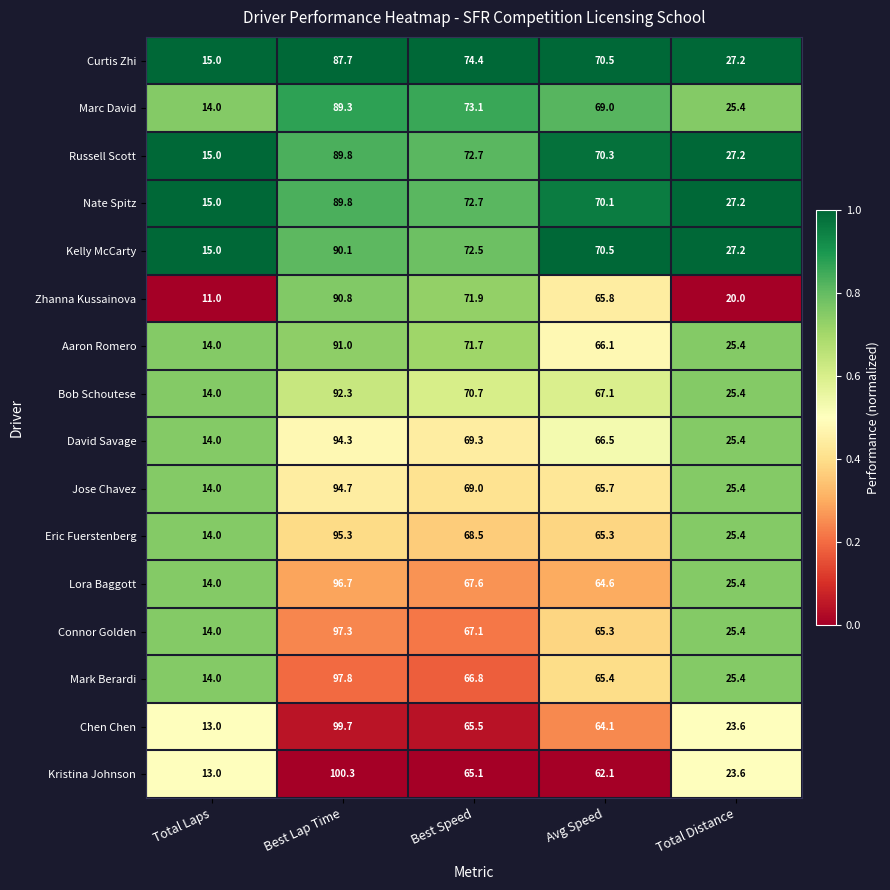

What is the greatest value displayed?

100.3